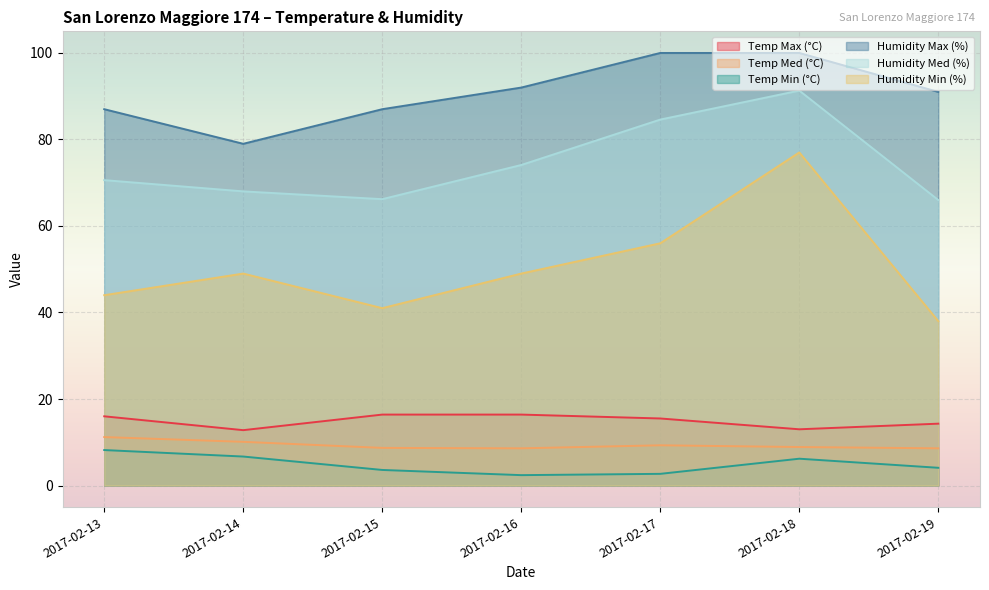

What is the sum of all Temp Med (°C) values?

65.4